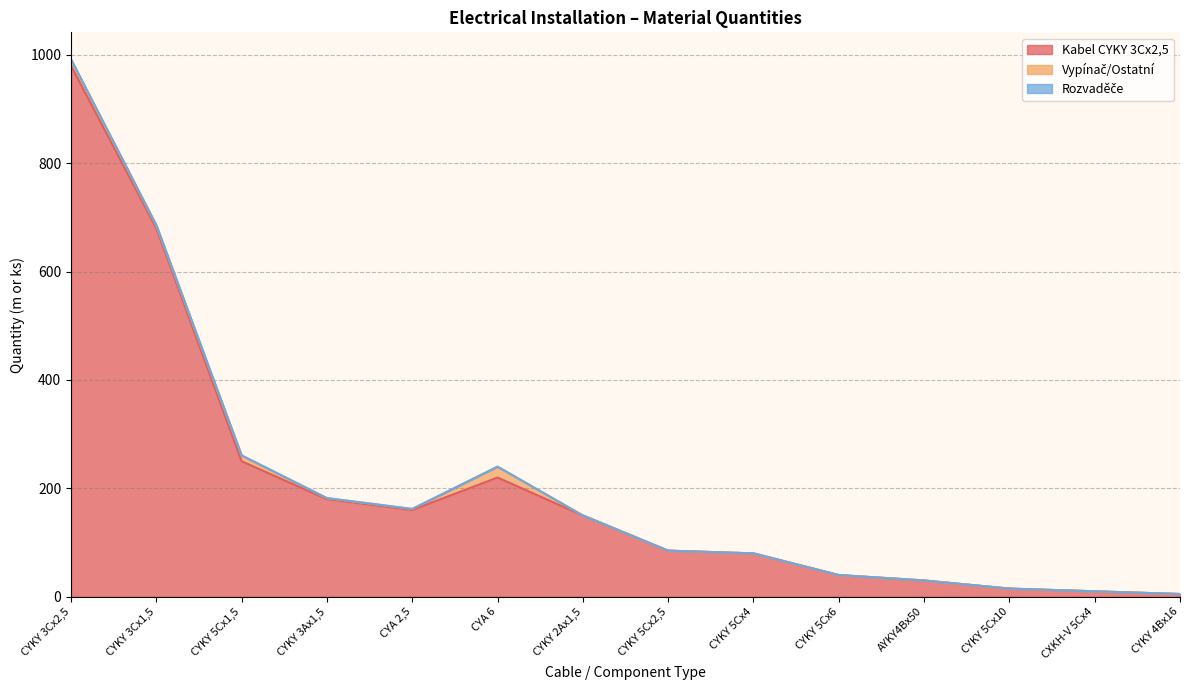

True or false: Vypínač/Ostatní and Kabel CYKY 3Cx2,5 cross at least once.

False